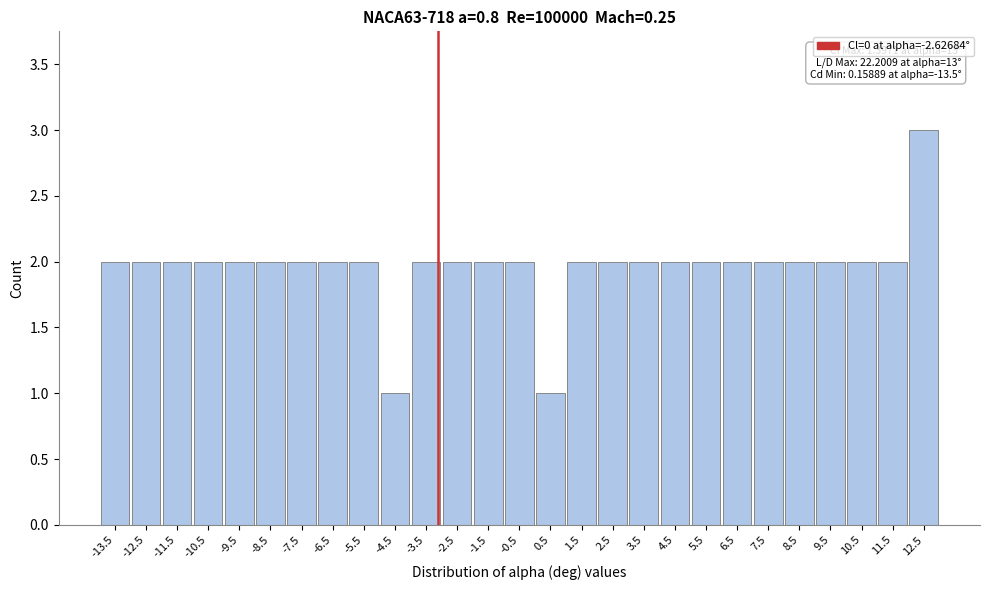

Reading left to right, what are all the values shown in this chart?

2	2	2	2	2	2	2	2	2	1	2	2	2	2	1	2	2	2	2	2	2	2	2	2	2	2	3